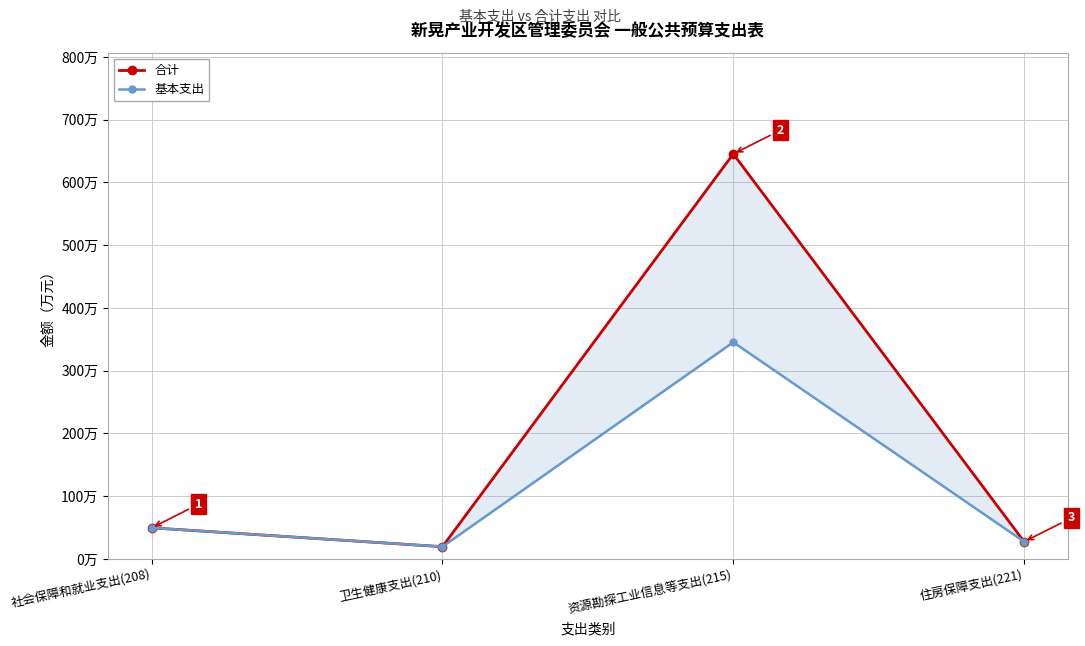

Which has a higher value, 资源勘探工业信息等支出(215) or 住房保障支出(221)?

资源勘探工业信息等支出(215)